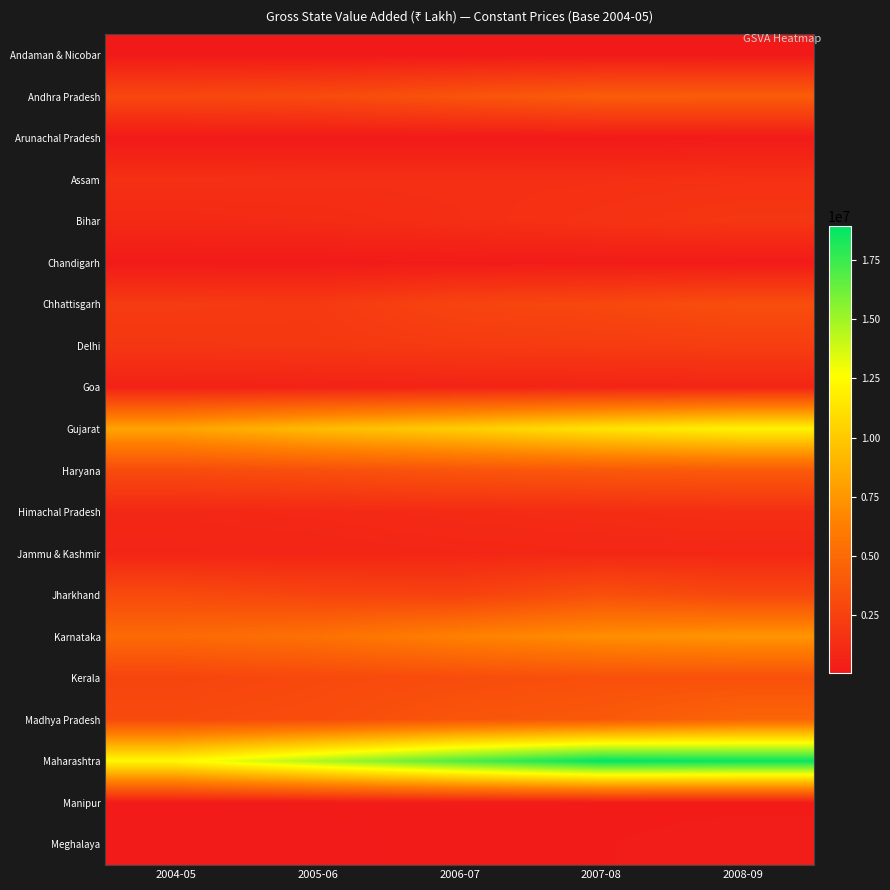

Which series has the largest total across all categories?

Maharashtra